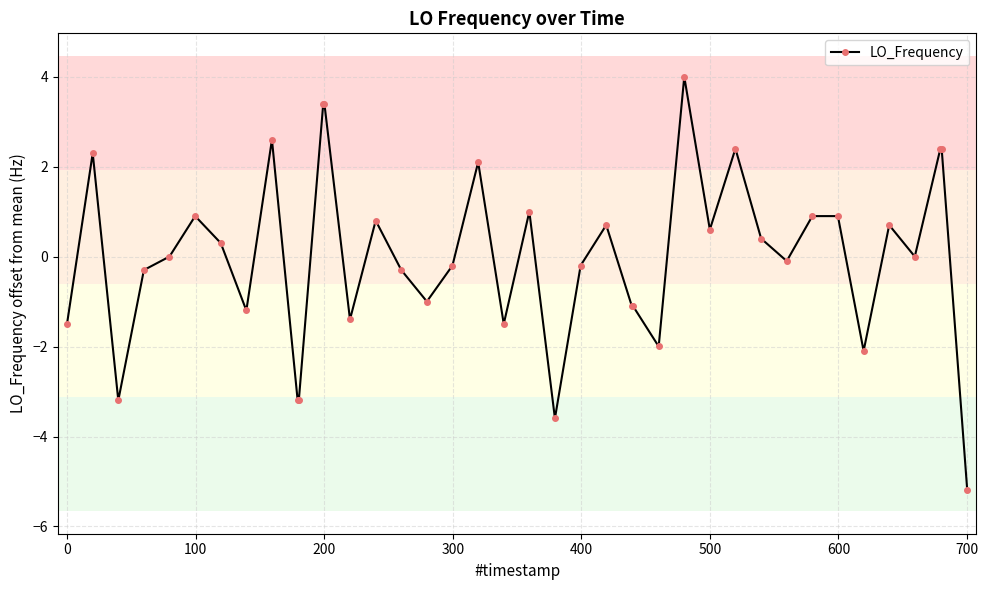

What is the minimum value shown in the chart?

-5.2